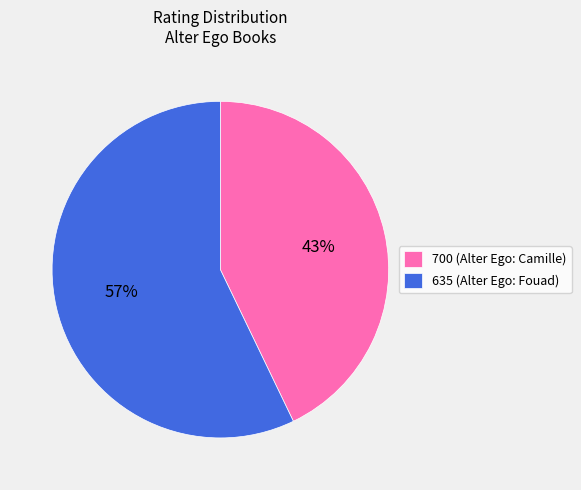

To the nearest percent, what is the difference between the largest and smallest slice percentages?

14%